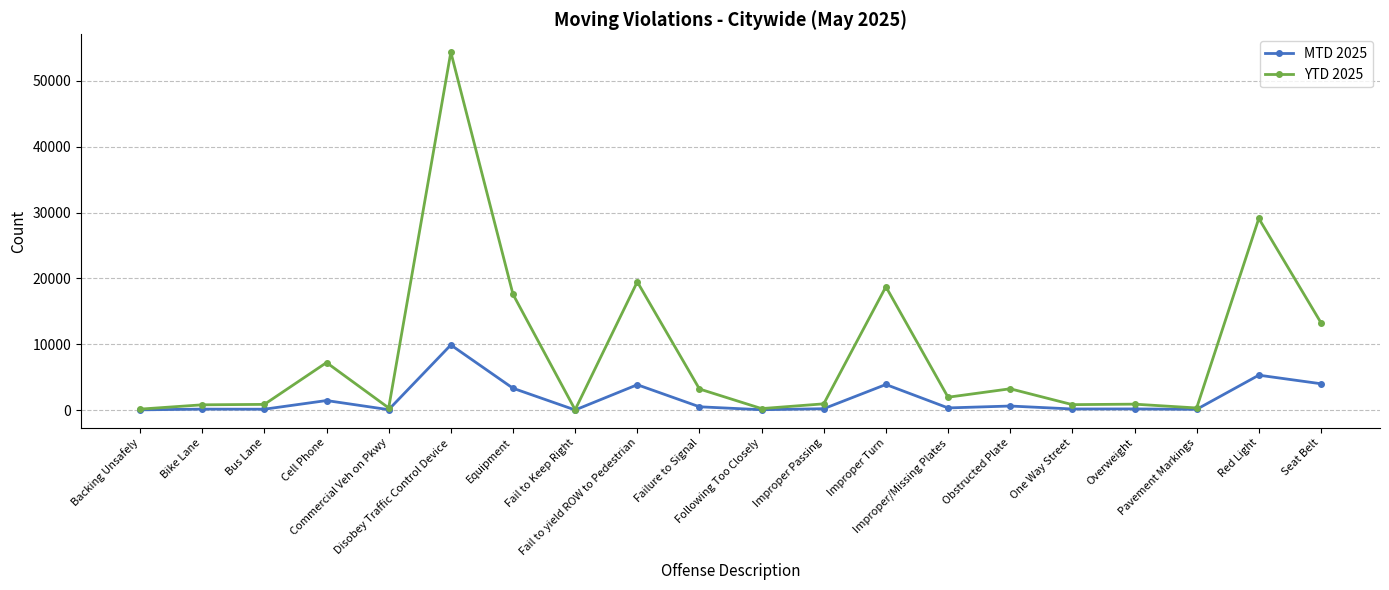

How many data points in YTD 2025 are less than 1947?

10